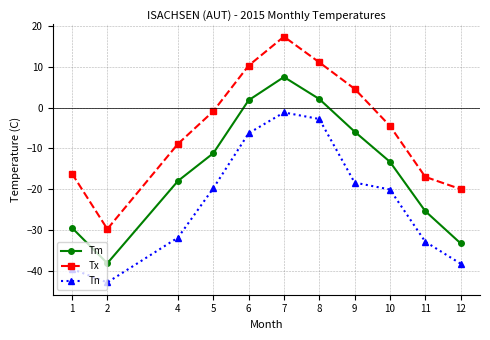

Reading left to right, transcribe all the data shown in this chart.

Tm: -29.5	-38.2	-18.0	-11.2	1.8	7.5	2.1	-5.9	-13.3	-25.4	-33.3
Tx: -16.2	-29.8	-8.9	-0.9	10.3	17.4	11.1	4.6	-4.5	-17.0	-20.0
Tn: -39.6	-42.9	-31.9	-19.8	-6.3	-1.2	-2.8	-18.4	-20.1	-32.9	-38.3